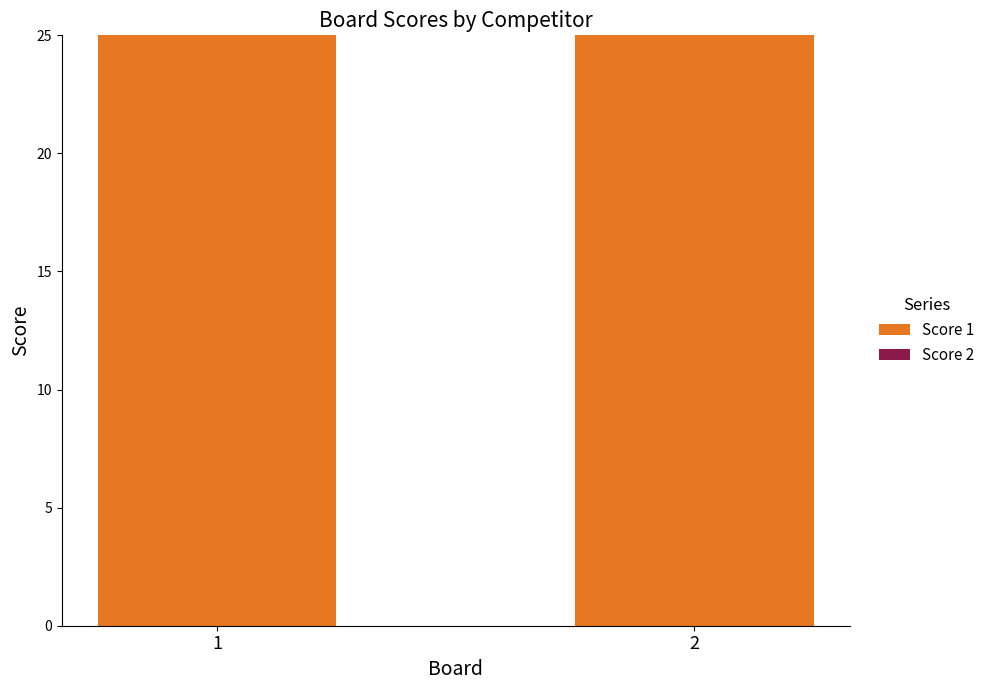

Which series has the largest total across all categories?

Score 1